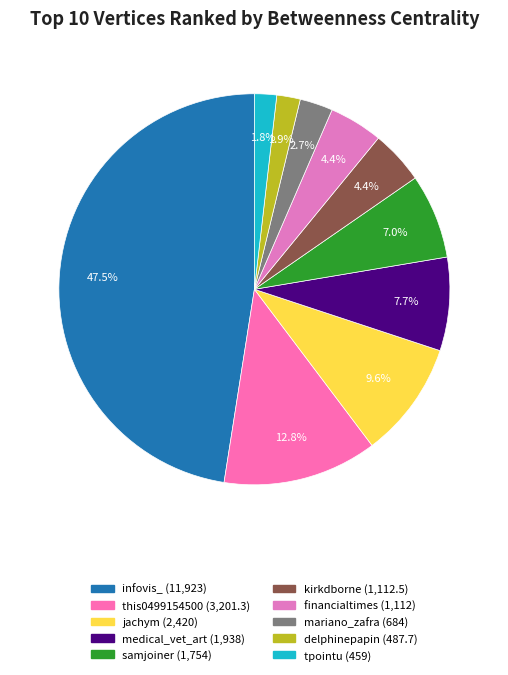

Count the number of slices in the pie.

10